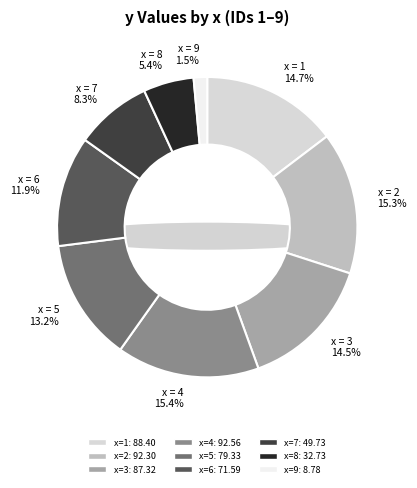

To the nearest percent, what portion does 7 represent?

8%